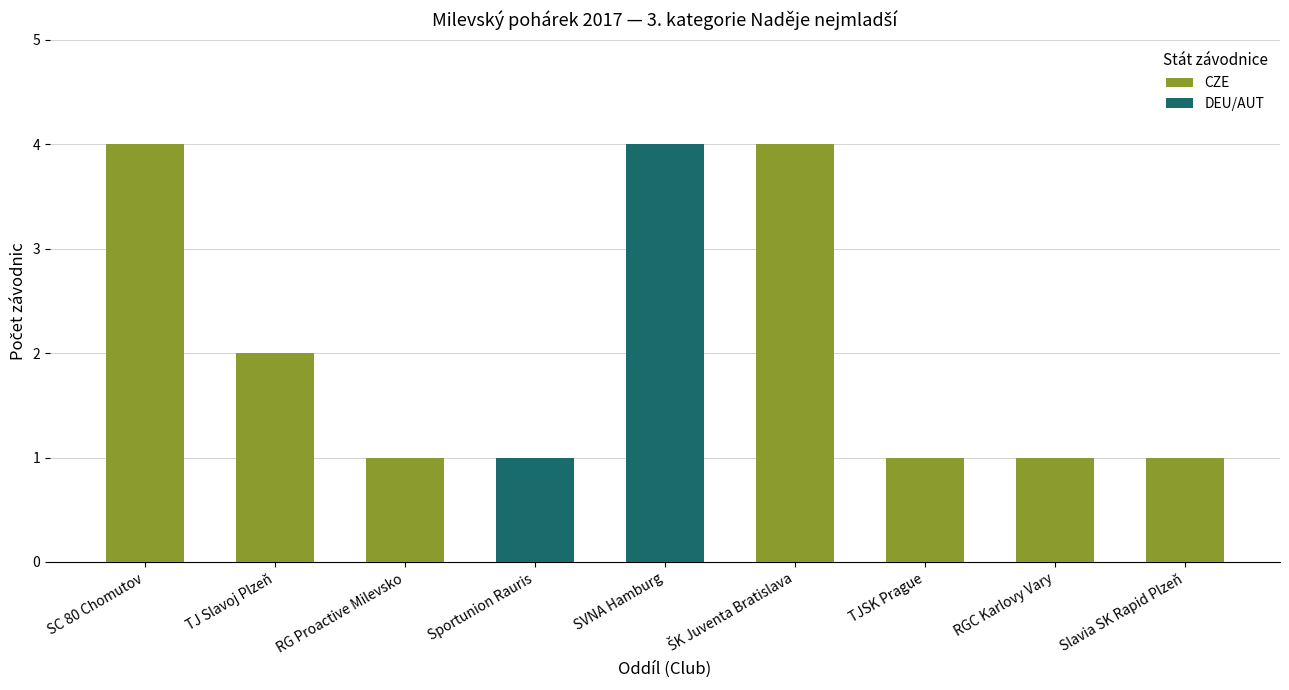

List the series in order of their peak value, lowest first.

CZE, DEU/AUT